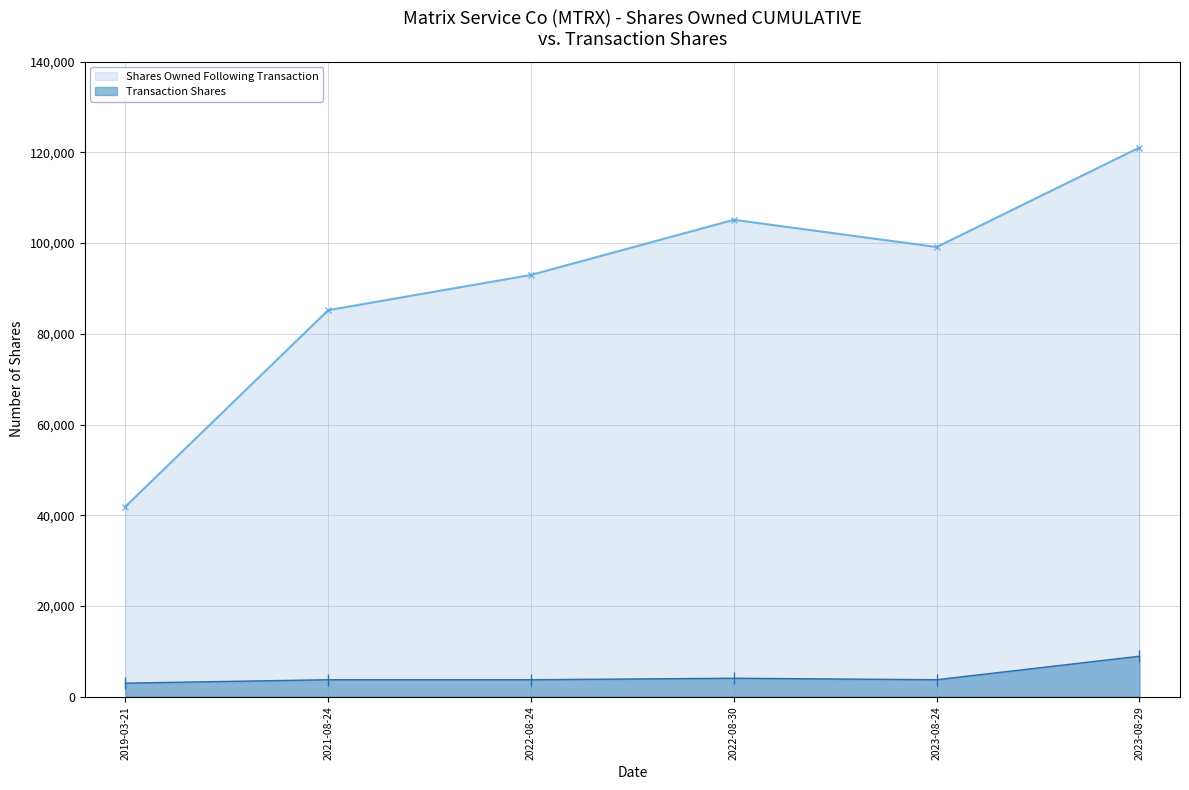

How many interior local peaks does the Shares Owned Following Transaction series have?

1